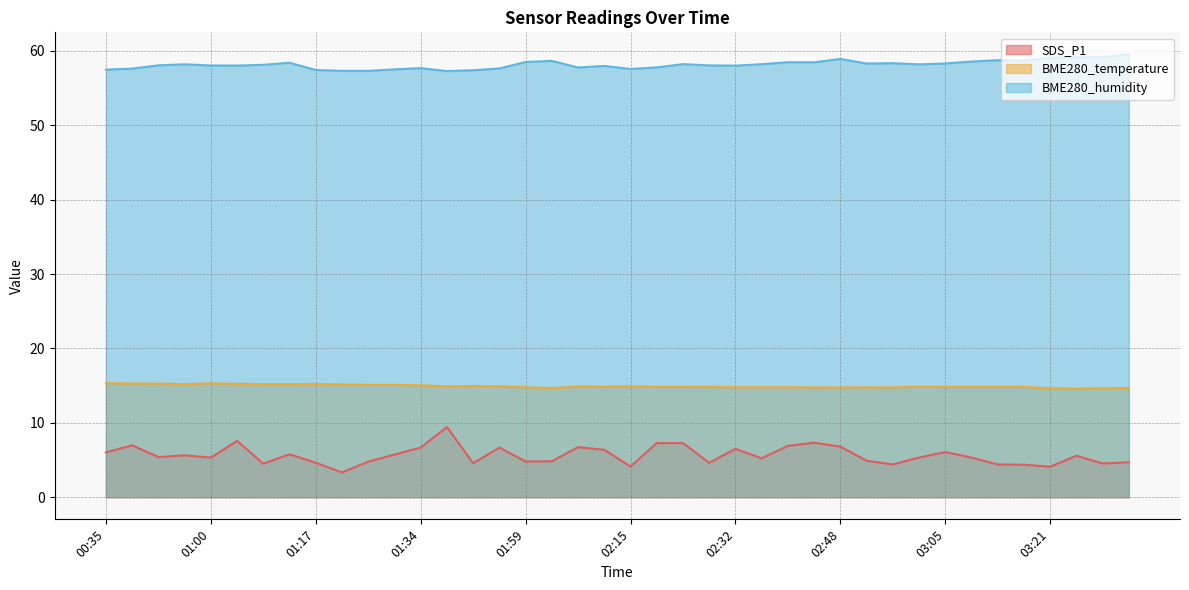

What is the label of the 4th point from the right?

03:21